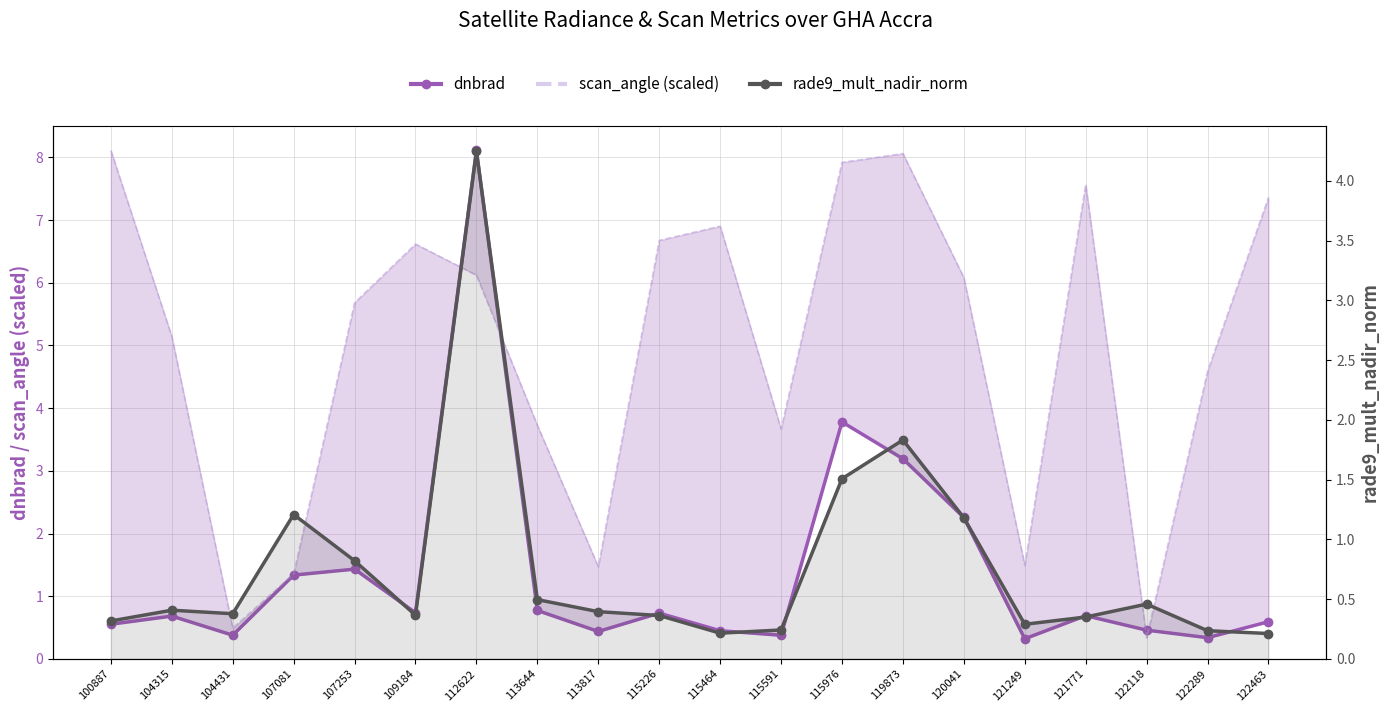

Reading right to left, what are all the values shown in this chart?

dnbrad: 122463=0.6	122289=0.3	122118=0.5	121771=0.7	121249=0.3	120041=2.3	119873=3.2	115976=3.8	115591=0.4	115464=0.4	115226=0.7	113817=0.4	113644=0.8	112622=8.1	109184=0.7	107253=1.4	107081=1.3	104431=0.4	104315=0.7	100887=0.6
scan_angle (scaled): 122463=7.4	122289=4.6	122118=0.3	121771=7.6	121249=1.5	120041=6.1	119873=8.1	115976=7.9	115591=3.7	115464=6.9	115226=6.7	113817=1.5	113644=3.7	112622=6.1	109184=6.6	107253=5.7	107081=1.4	104431=0.5	104315=5.1	100887=8.1
rade9_mult_nadir_norm: 122463=0.2	122289=0.2	122118=0.5	121771=0.4	121249=0.3	120041=1.2	119873=1.8	115976=1.5	115591=0.2	115464=0.2	115226=0.4	113817=0.4	113644=0.5	112622=4.2	109184=0.4	107253=0.8	107081=1.2	104431=0.4	104315=0.4	100887=0.3